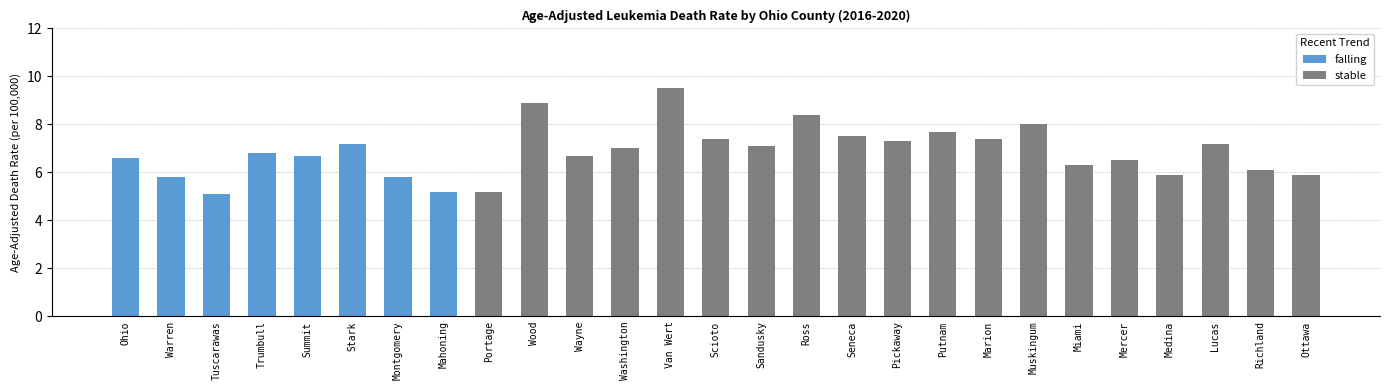

The value at 22 is 6.5. True or false?

True